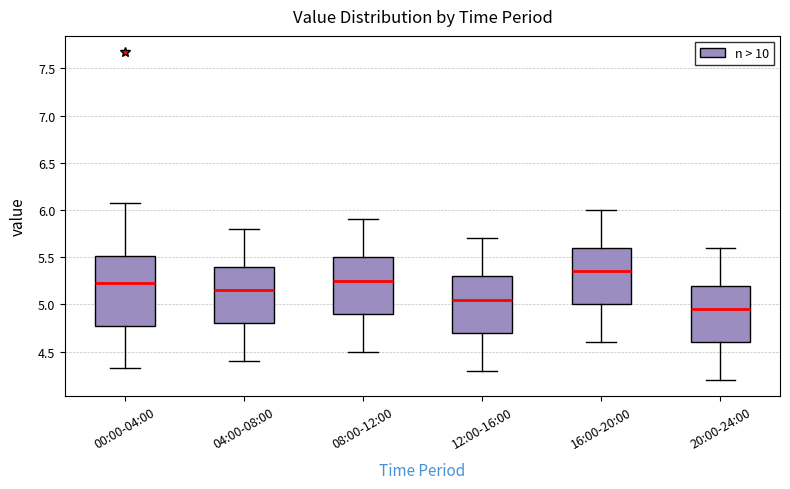

Reading left to right, read every box against the y-axis: the position of its median line, the range the box covers, and the ends of its whiskers. The values are not printed on the chart, so give them approximately, as read against the axis.

00:00-04:00: median 5.25, box 4.75 to 5.50, whiskers 4.35 to 6.05
04:00-08:00: median 5.15, box 4.80 to 5.40, whiskers 4.40 to 5.80
08:00-12:00: median 5.25, box 4.90 to 5.50, whiskers 4.50 to 5.90
12:00-16:00: median 5.05, box 4.70 to 5.30, whiskers 4.30 to 5.70
16:00-20:00: median 5.35, box 5.00 to 5.60, whiskers 4.60 to 6.00
20:00-24:00: median 4.95, box 4.60 to 5.20, whiskers 4.20 to 5.60